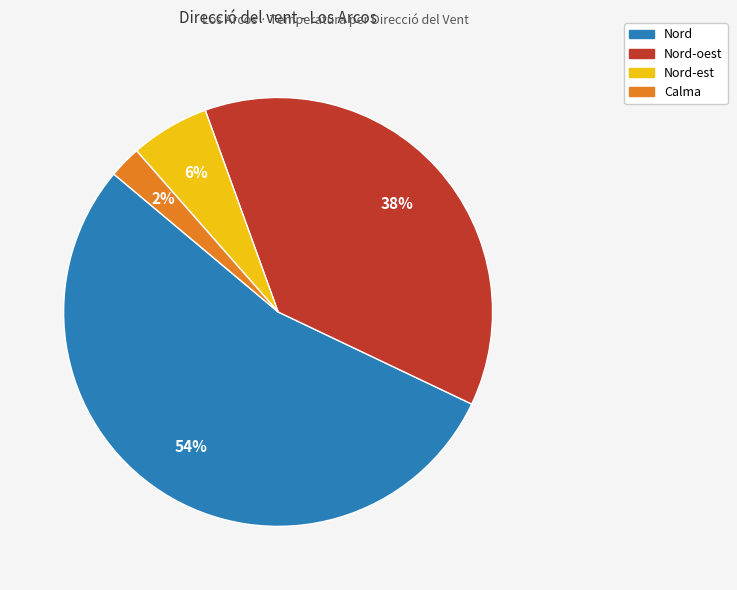

To the nearest percent, what is the difference between the largest and smallest slice percentages?

52%